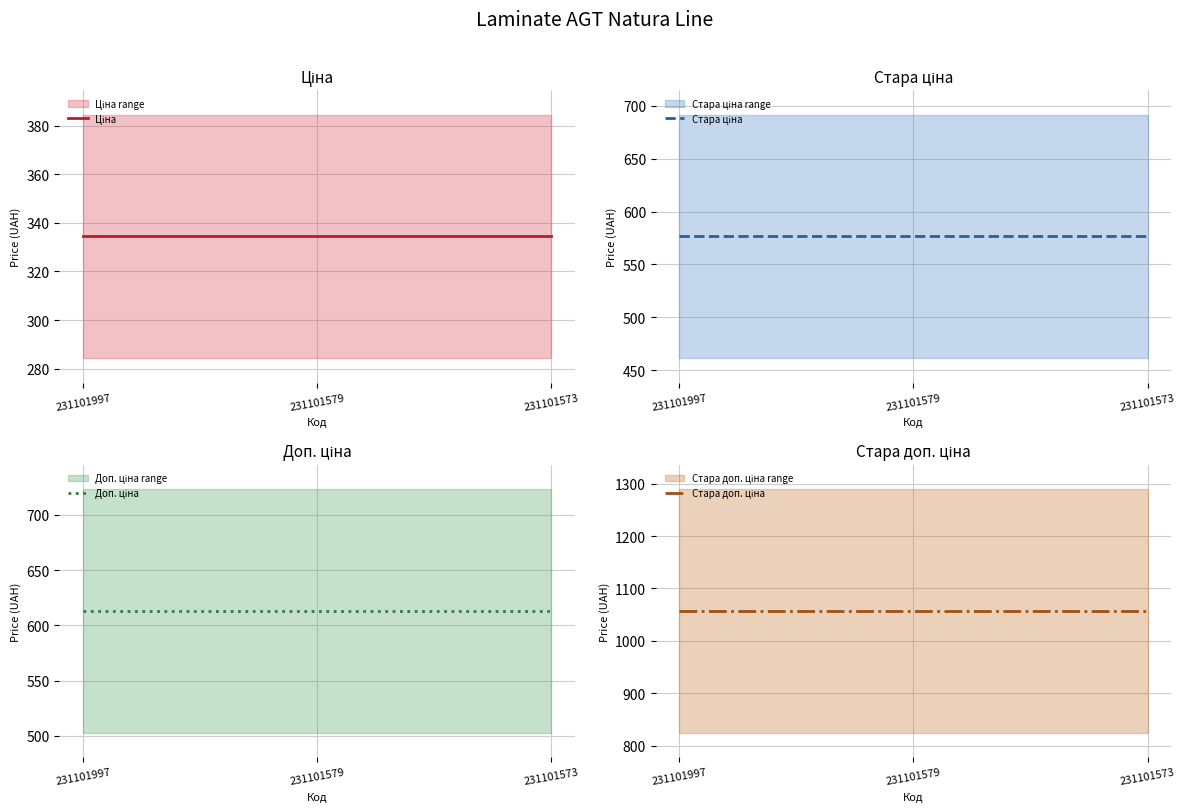

What value does the Доп. ціна series have at 231101579?

613.0